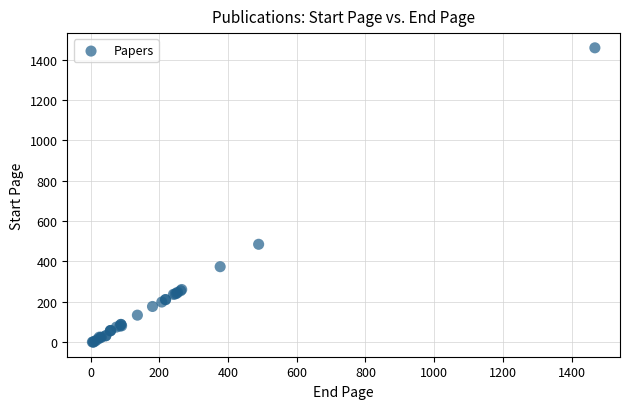

What Y value in the scatter plot is closest to 729?

485